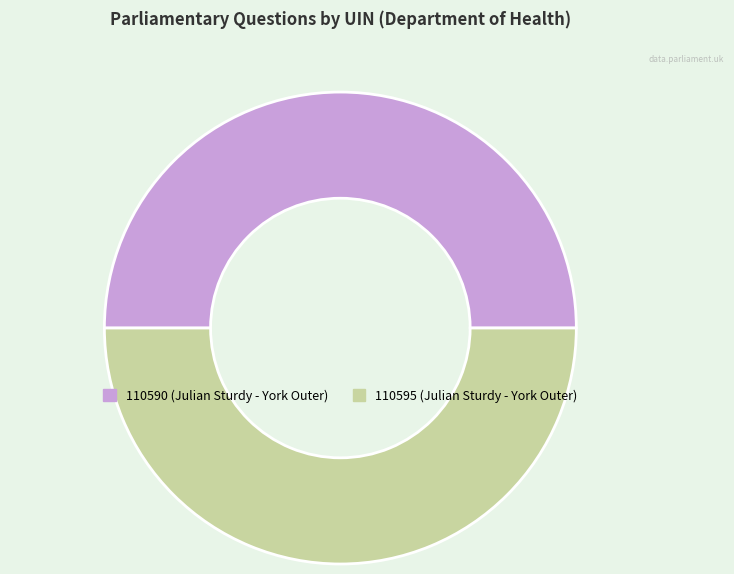

How many slices are in this pie chart?

2